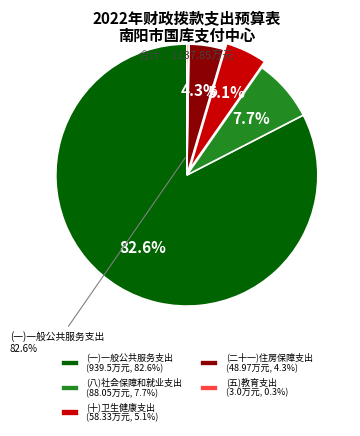

Combined, what portion of the pie is (一)一般公共服务支出 (939.5万元, 82.6%) and (十)卫生健康支出 (58.33万元, 5.1%)?

87.7%